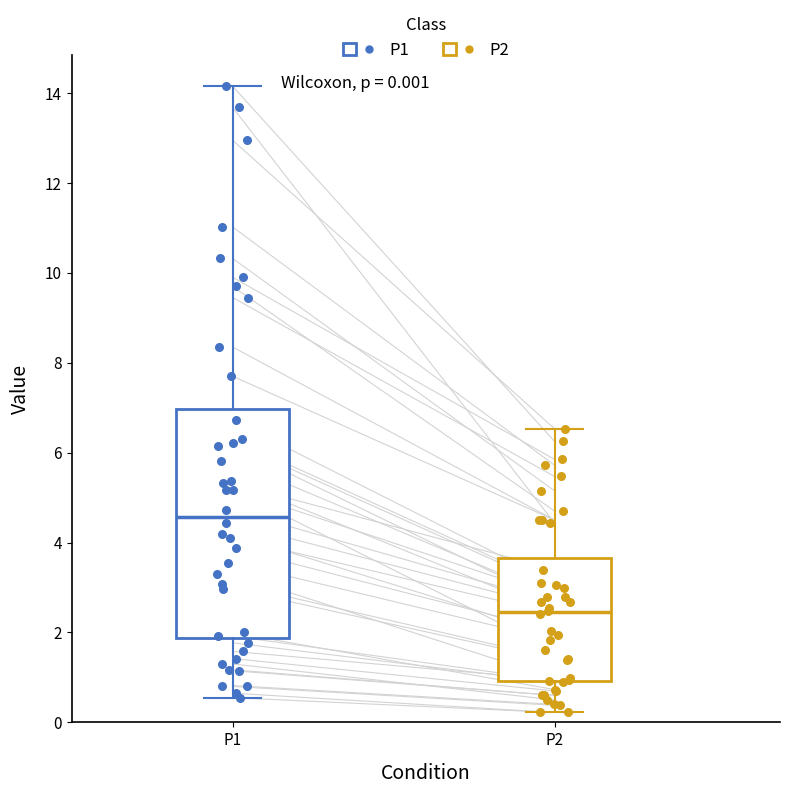

Comparing the boxes themselves (not the whiskers), which one is the tallest?

P1